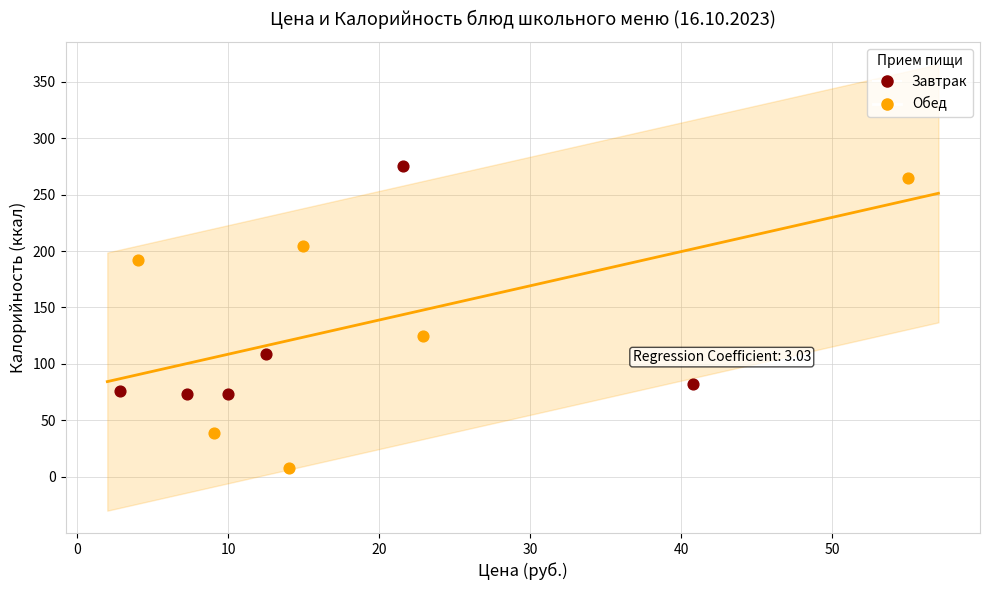

Which series reaches the minimum Y coordinate?

Обед